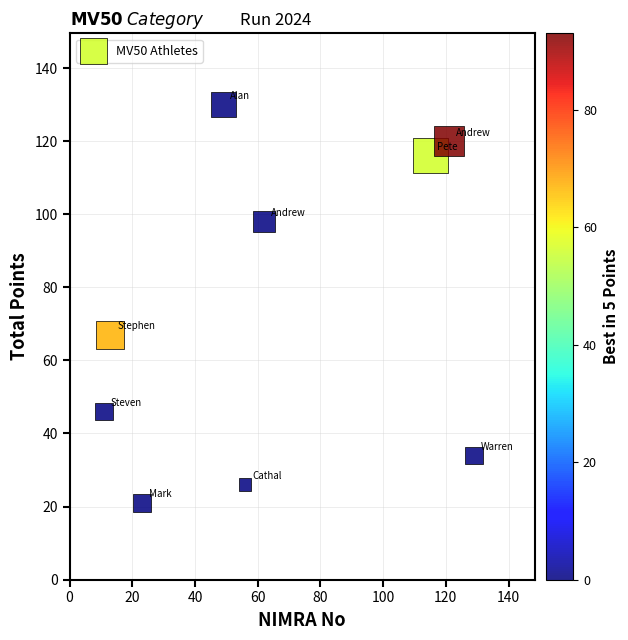

What Y value in the scatter plot is closest to 75?

67